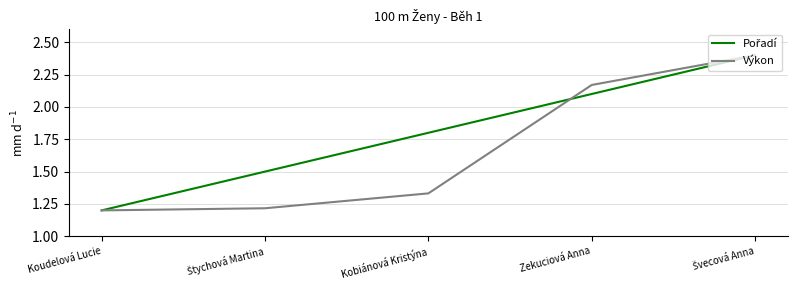

What is the spread (max minus min) of values at Kobiánová Kristýna?

0.5